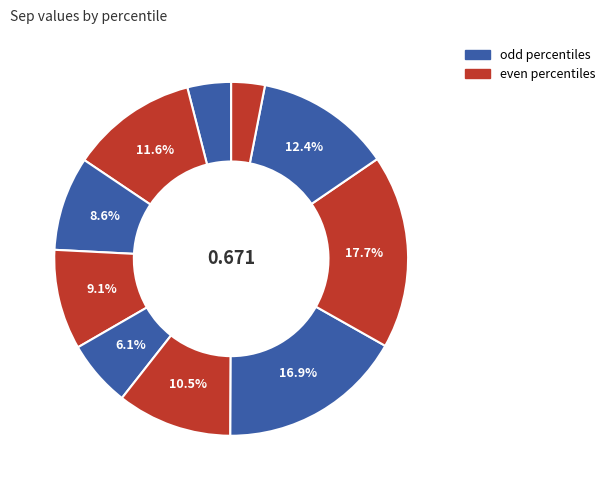

How many segments does this pie chart have?

10